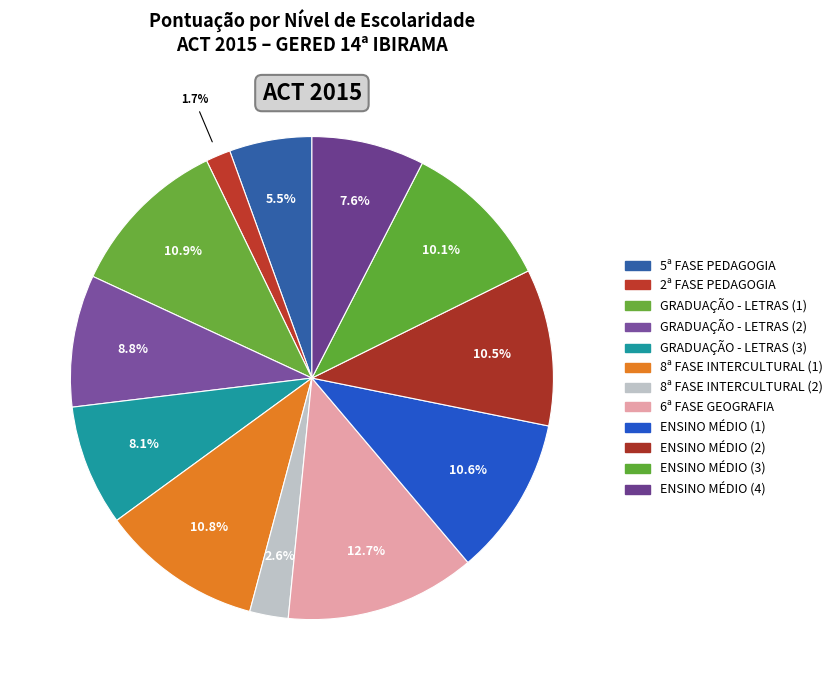

Rank the categories by value from lowest to highest.

2ª FASE PEDAGOGIA, 8ª FASE INTERCULTURAL (2), 5ª FASE PEDAGOGIA, ENSINO MÉDIO (4), GRADUAÇÃO - LETRAS (3), GRADUAÇÃO - LETRAS (2), ENSINO MÉDIO (3), ENSINO MÉDIO (2), ENSINO MÉDIO (1), 8ª FASE INTERCULTURAL (1), GRADUAÇÃO - LETRAS (1), 6ª FASE GEOGRAFIA